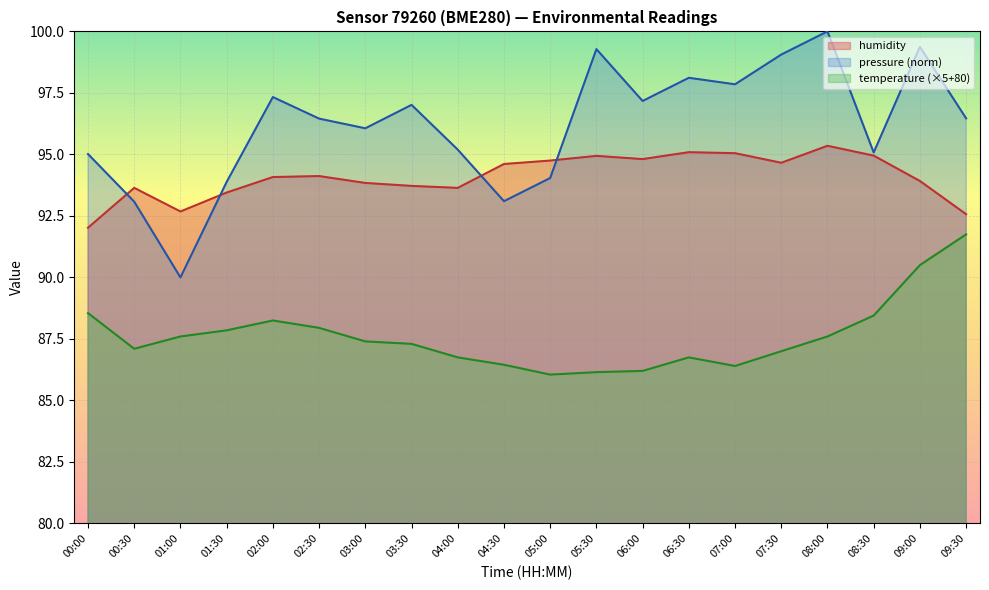

Which series changed the most between 05:00 and 08:30?

temperature (×5+80)